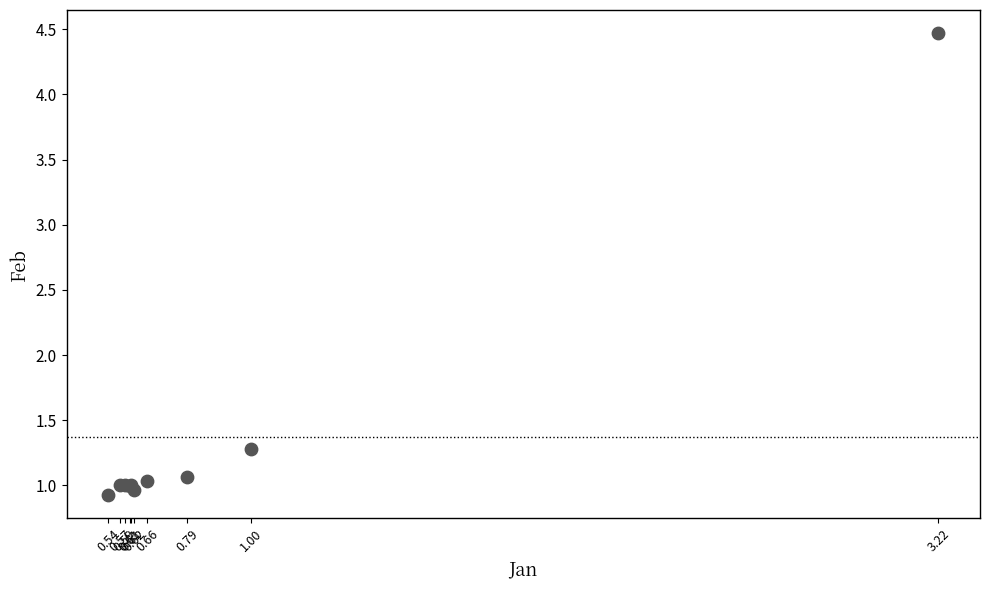

What Y value in the scatter plot is closest to 2?

1.3